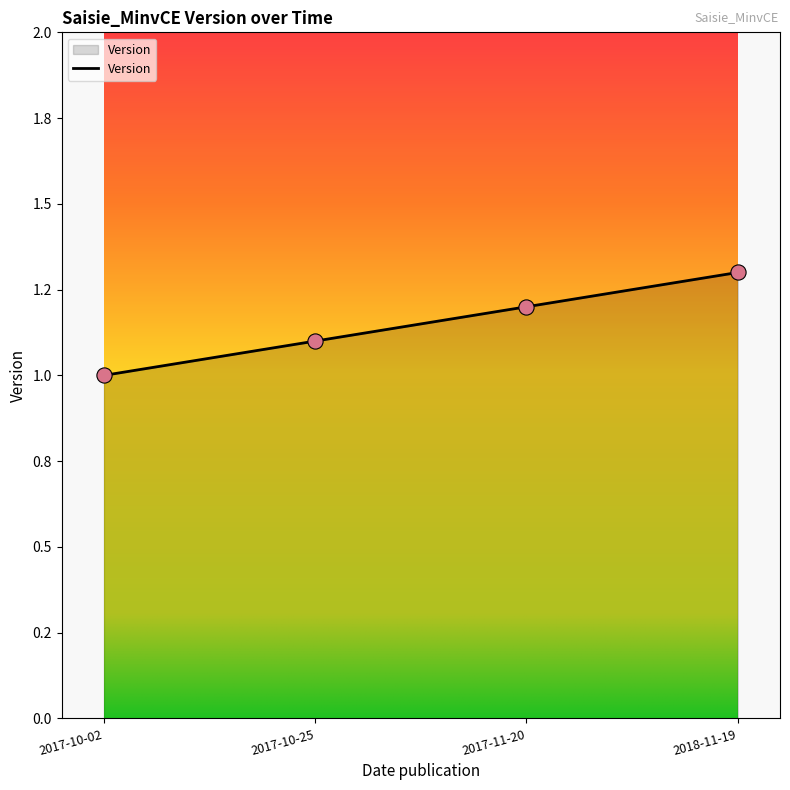

Between 2018-11-19 and 2017-10-02, which is larger?

2018-11-19